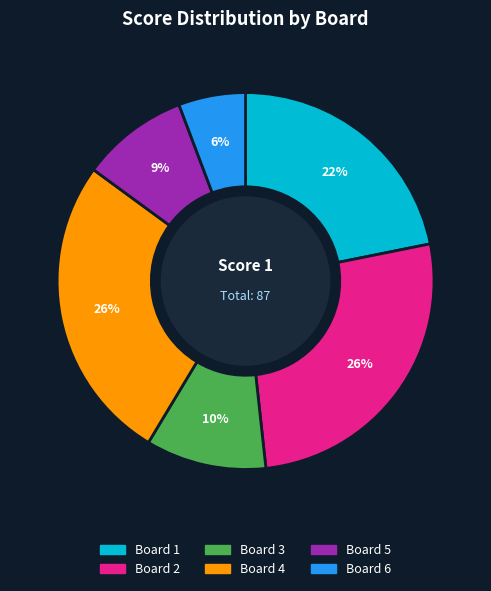

What percentage is the Board 6 slice, to the nearest percent?

6%